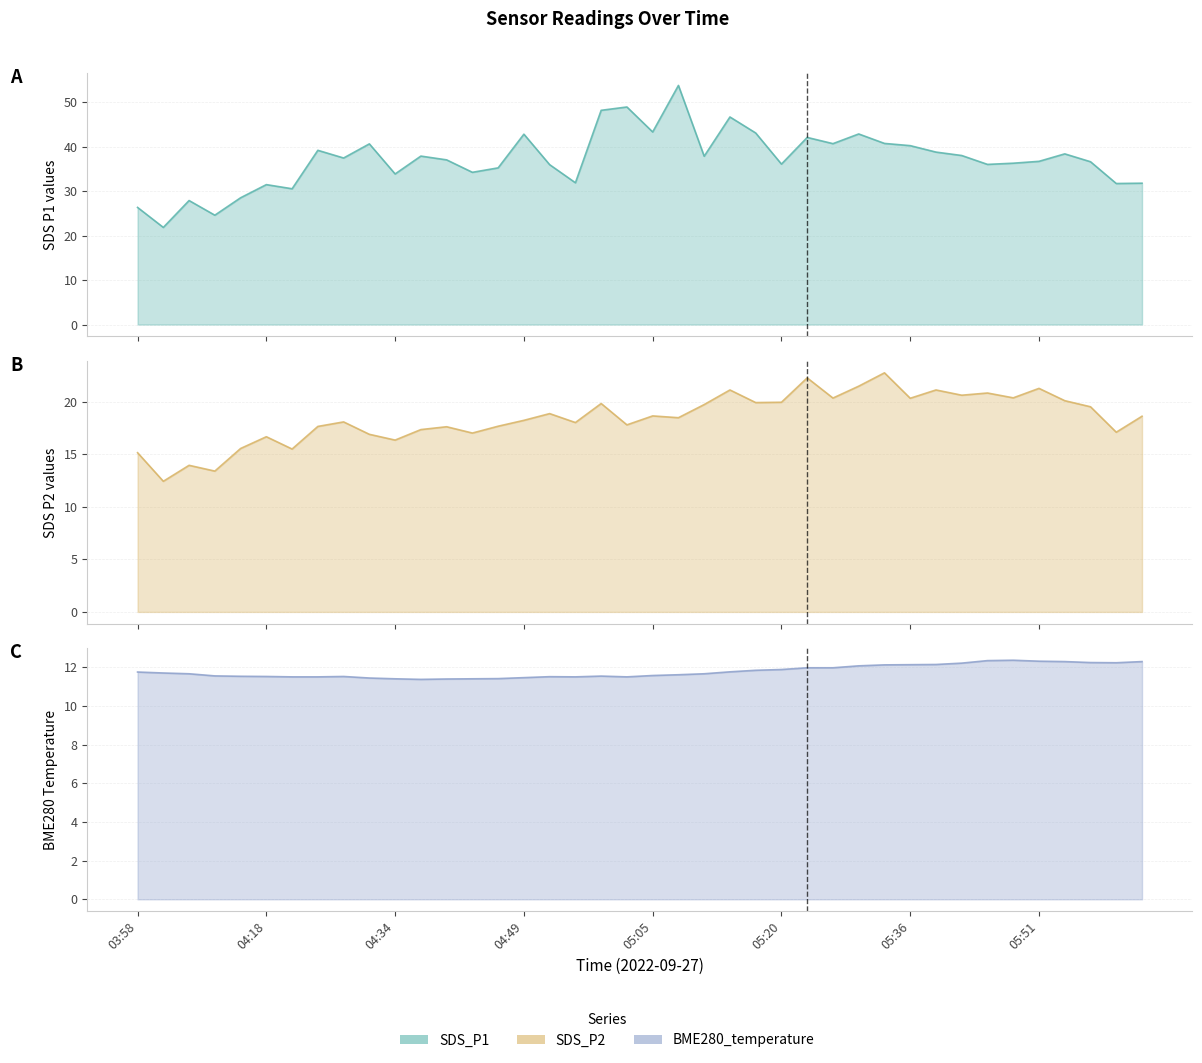

What is the lowest value of the BME280_temperature series?

11.4